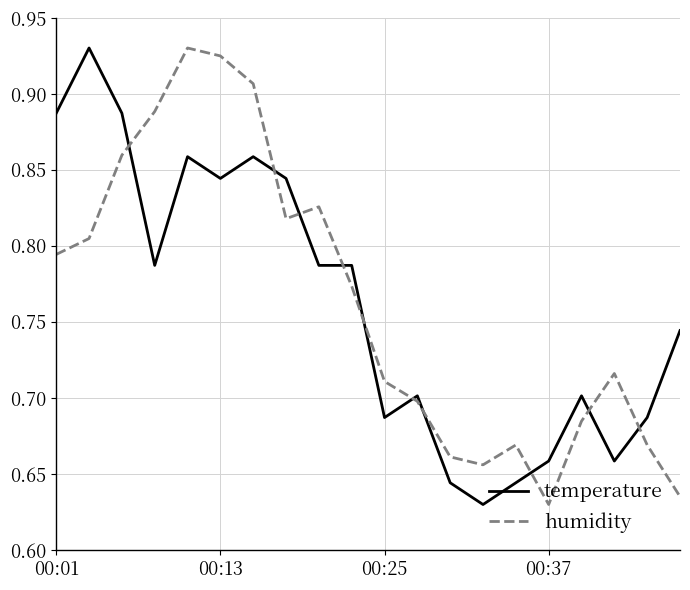

What is the difference between the maximum and minimum values in the temperature series?

0.3